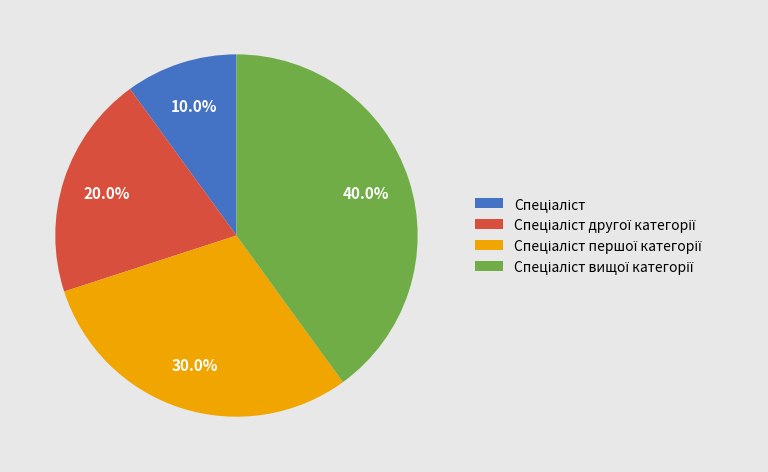

Does any single category account for the majority?

No